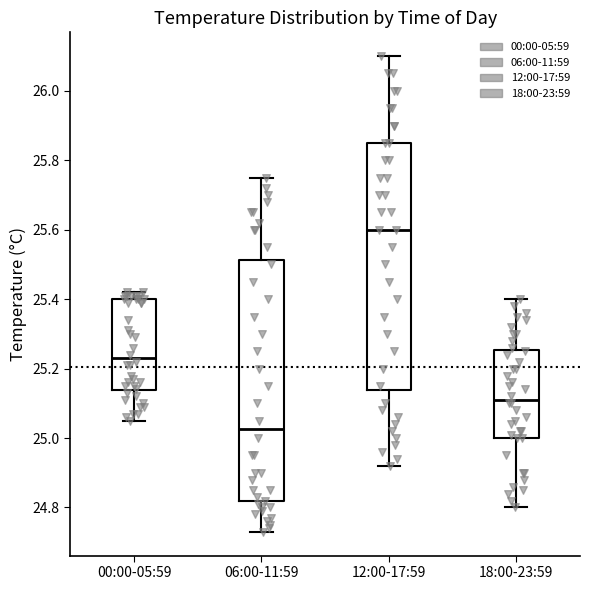

Where does the median line of the box for 12:00-17:59 sit on the y-axis? The values are not printed on the chart, so give them approximately, as read against the axis.

25.60